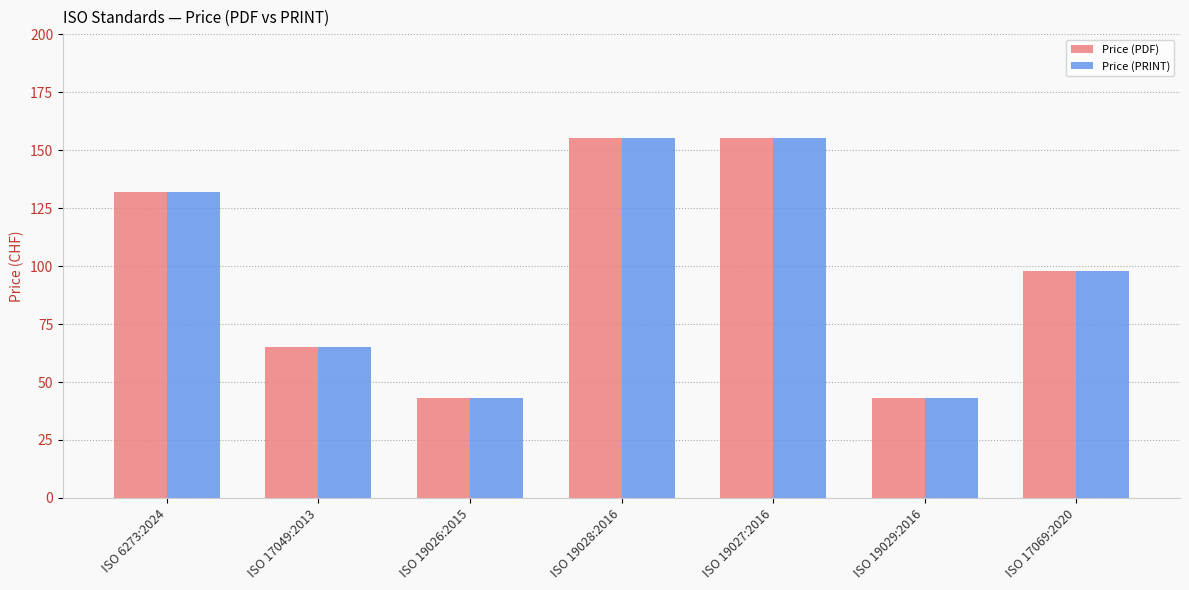

What is the label of the 7th bar from the left?

ISO 17069:2020